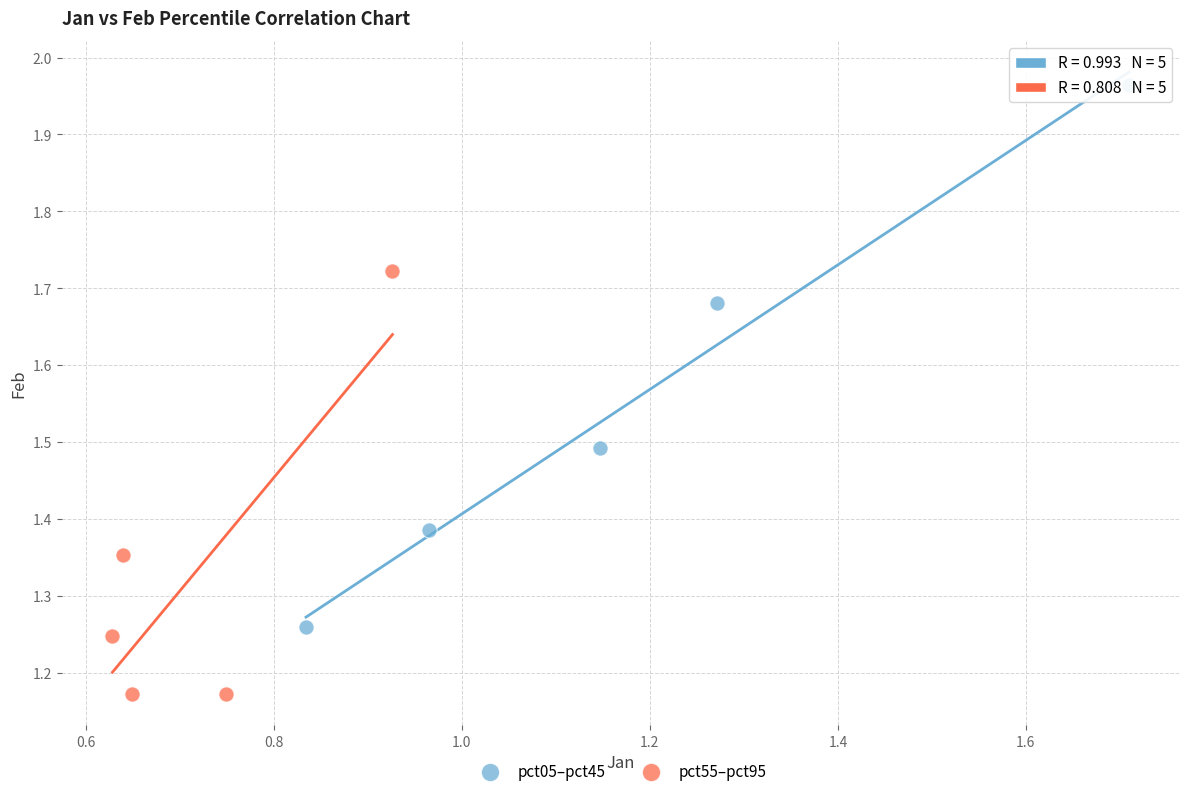

Which series has the largest Y range (max minus min)?

pct05–pct45